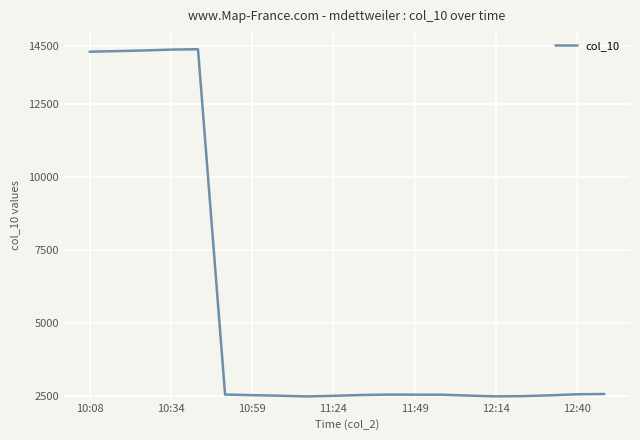

Does the chart display data point markers on the line(s)?

No